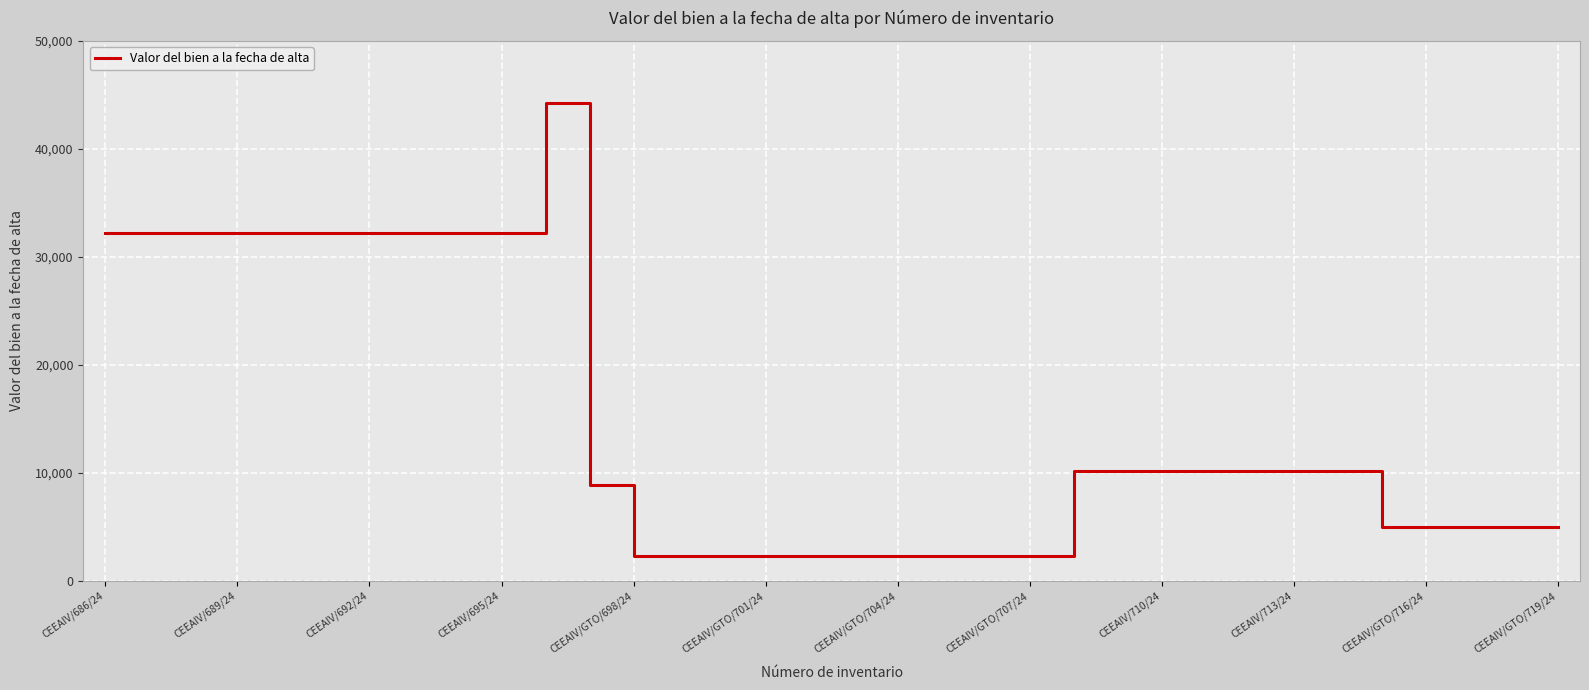

Reading left to right, extract all data points from this chart.

32226.5	32226.5	32226.5	32226.5	32226.5	32226.5	32226.5	32226.5	32226.5	32226.5	44289.6	8890.2	2338.6	2338.6	2338.6	2338.6	2338.6	2338.6	2338.6	2338.6	2338.6	2338.6	10131.1	10131.1	10131.1	10131.1	10131.1	10131.1	10131.1	4961.2	4961.2	4961.2	4961.2	4961.2